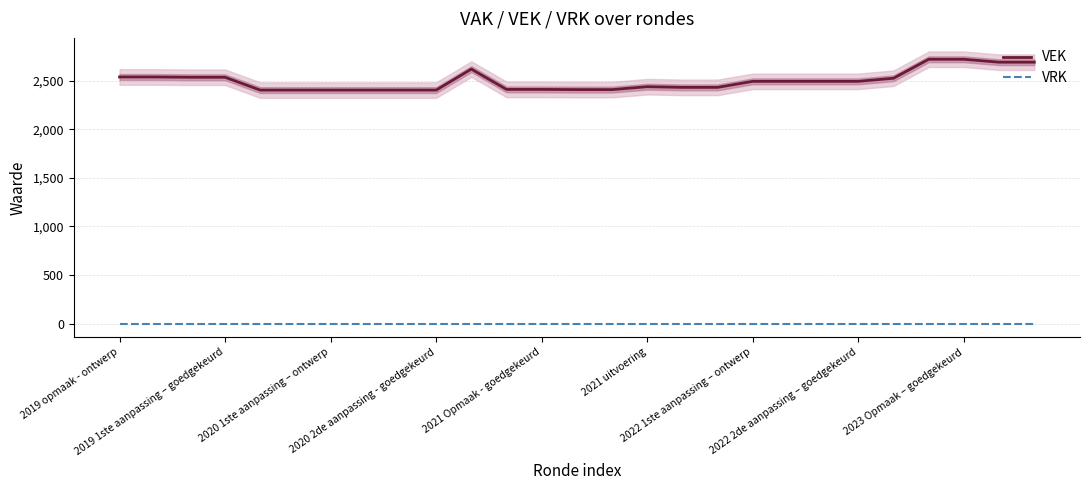

True or false: VEK and VRK cross at least once.

False